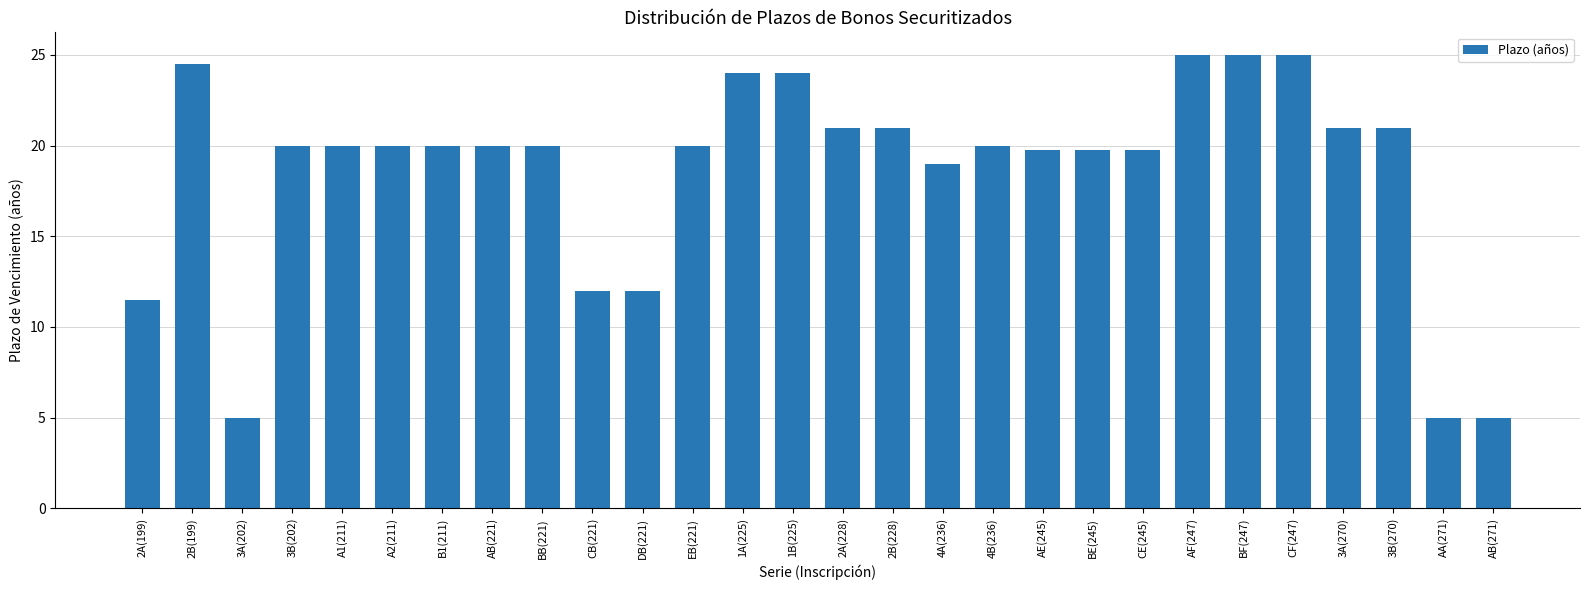

What is the maximum value shown in the chart?

25.0